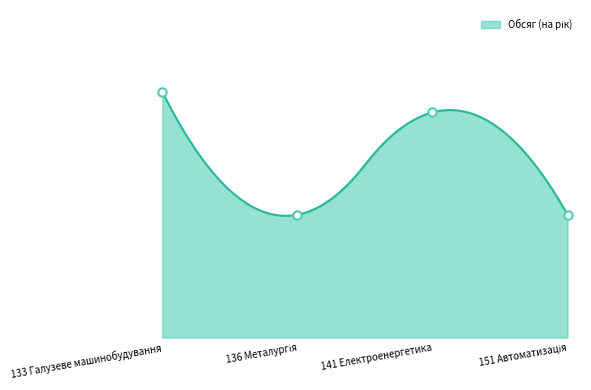

Count the number of values greater than 55.

1